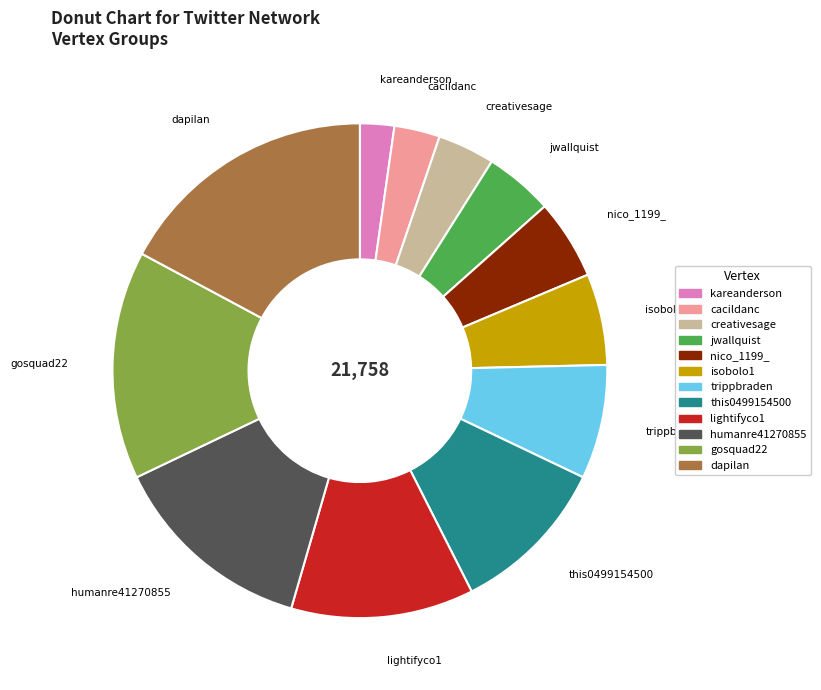

How many segments does this pie chart have?

12